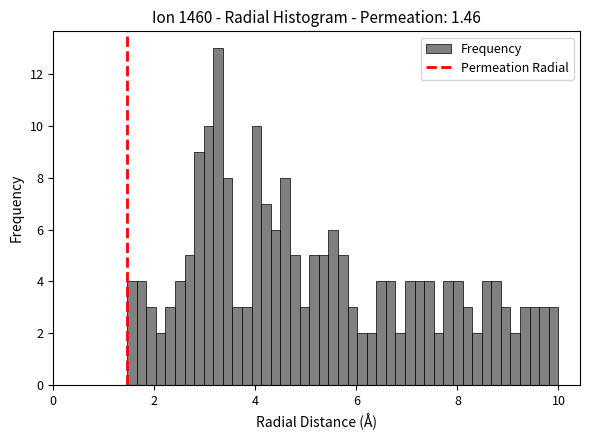

Around what value on the x-axis is the tallest bar? Give the approximate position of its centre, as read against the axis.

3.2